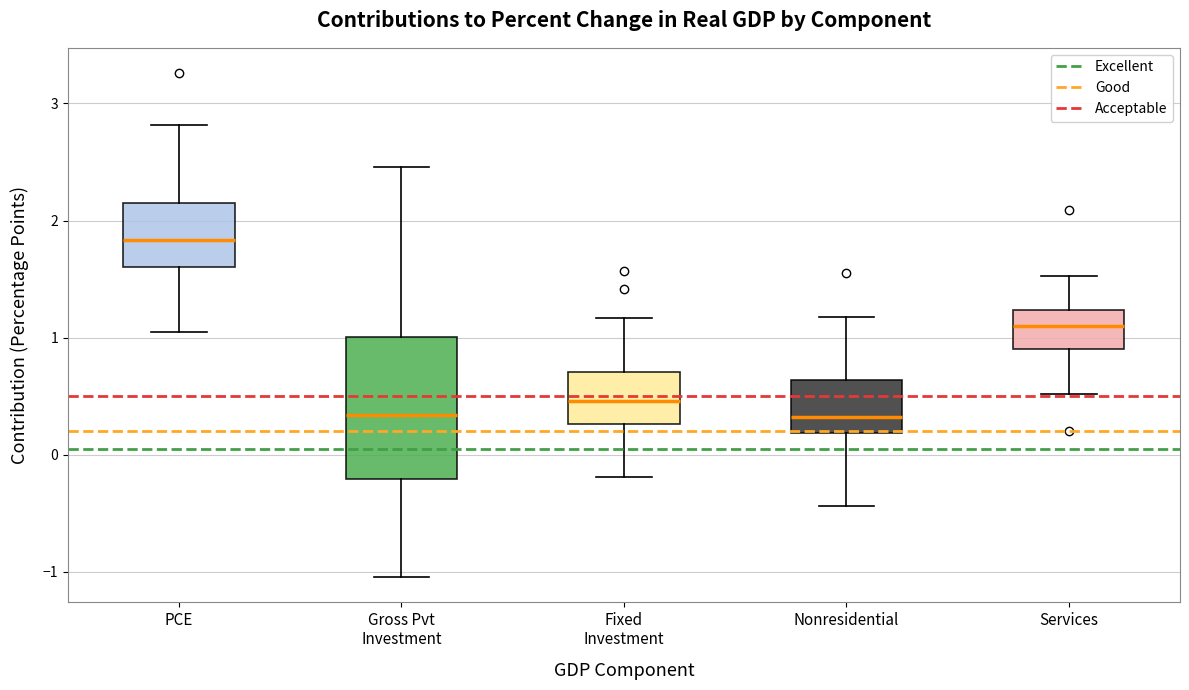

Where is the upper edge of the box for Services on the y-axis? The values are not printed on the chart, so give them approximately, as read against the axis.

1.2